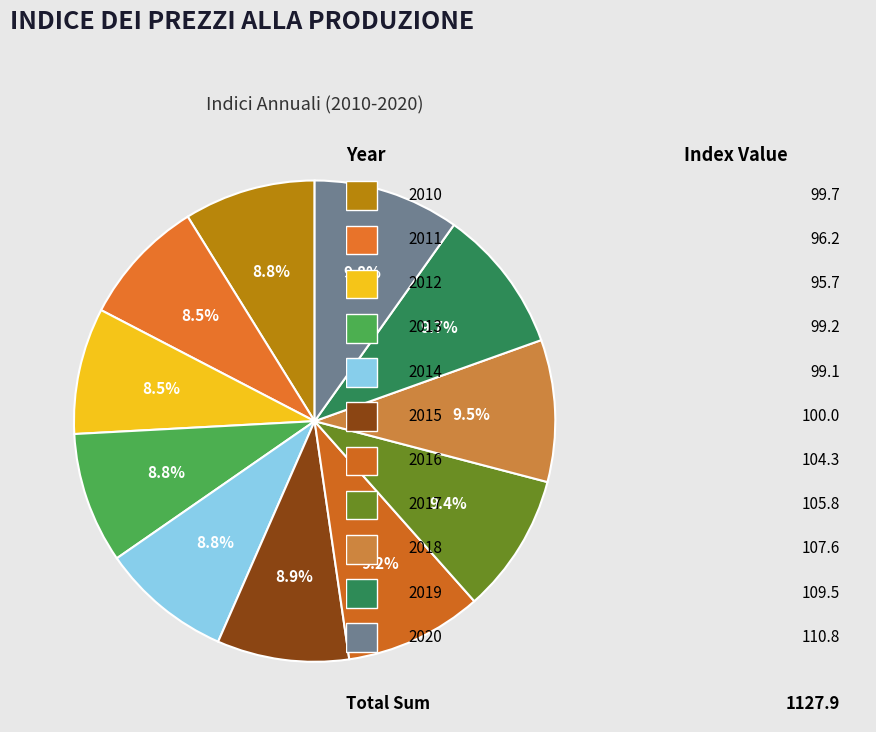

Rank the categories by value from highest to lowest.

2020, 2019, 2018, 2017, 2016, 2015, 2010, 2013, 2014, 2011, 2012